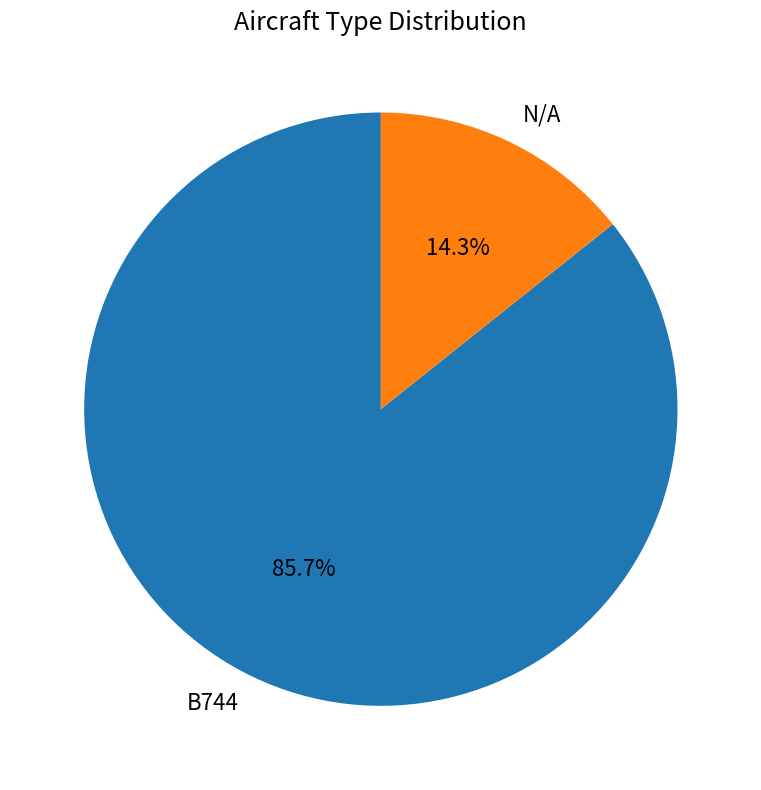

What percentage is the B744 slice, to the nearest percent?

86%